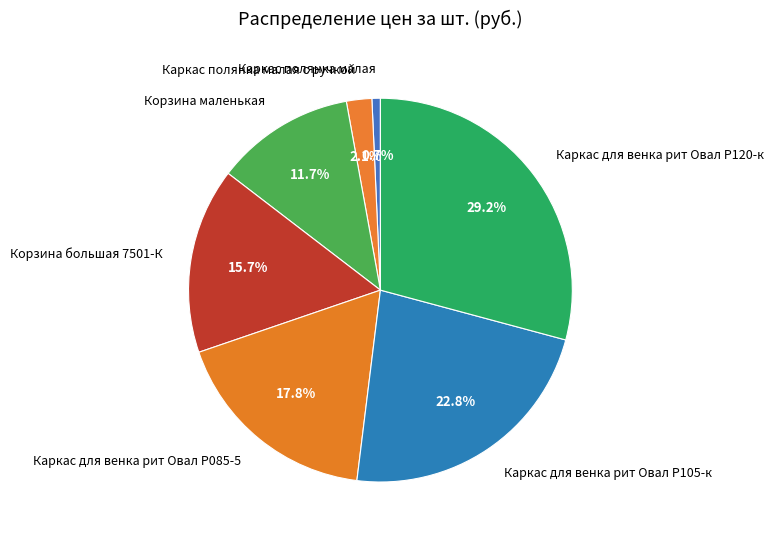

Is the sum of Каркас полянка малая с ручкой and Каркас для венка рит Овал Р085-5 greater than half?

No